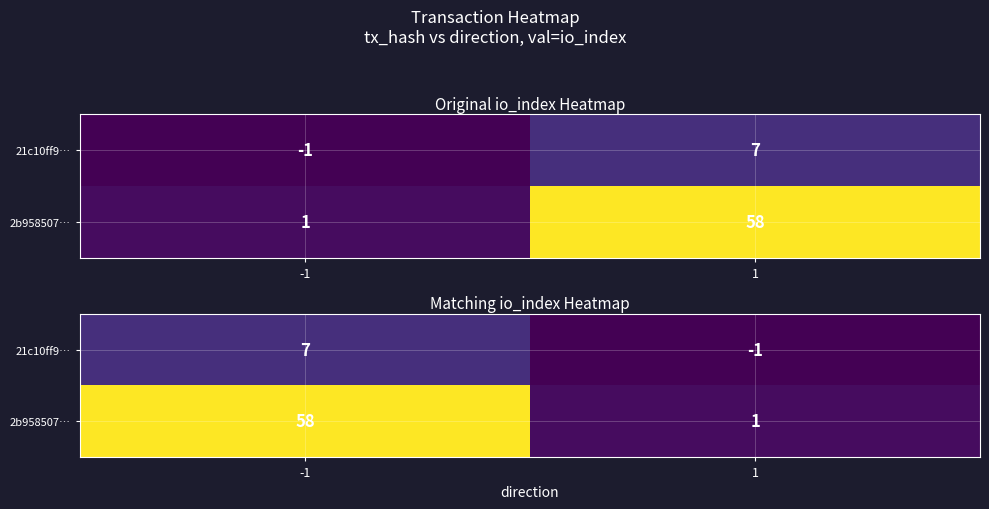

How many values in the 2b958507… series are below 58?

1